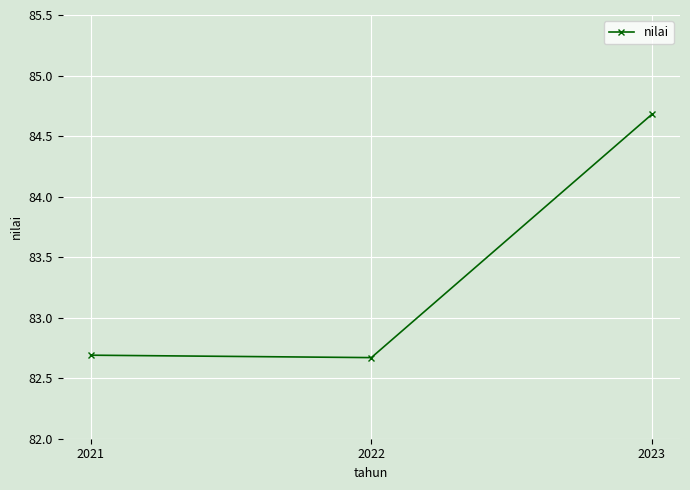

The value at 2023 is 23.6. True or false?

False